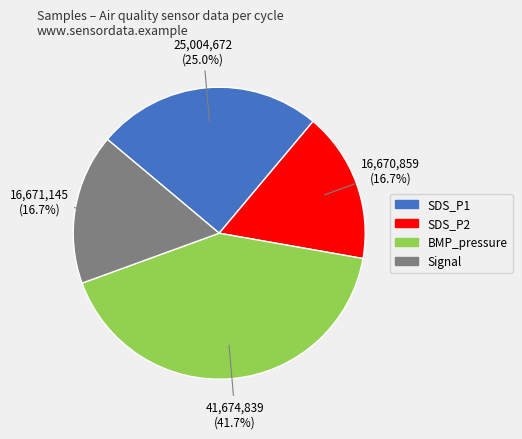

Do SDS_P1 and BMP_pressure together represent more than half of the pie?

Yes